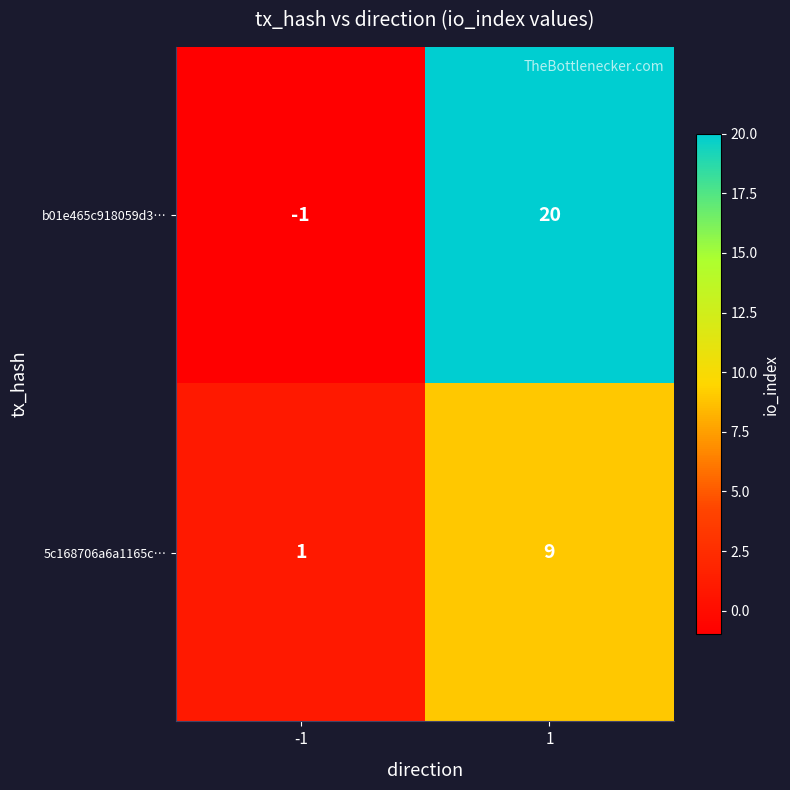

True or false: 5c168706a6a1165c… has a value of 1 at -1.

True